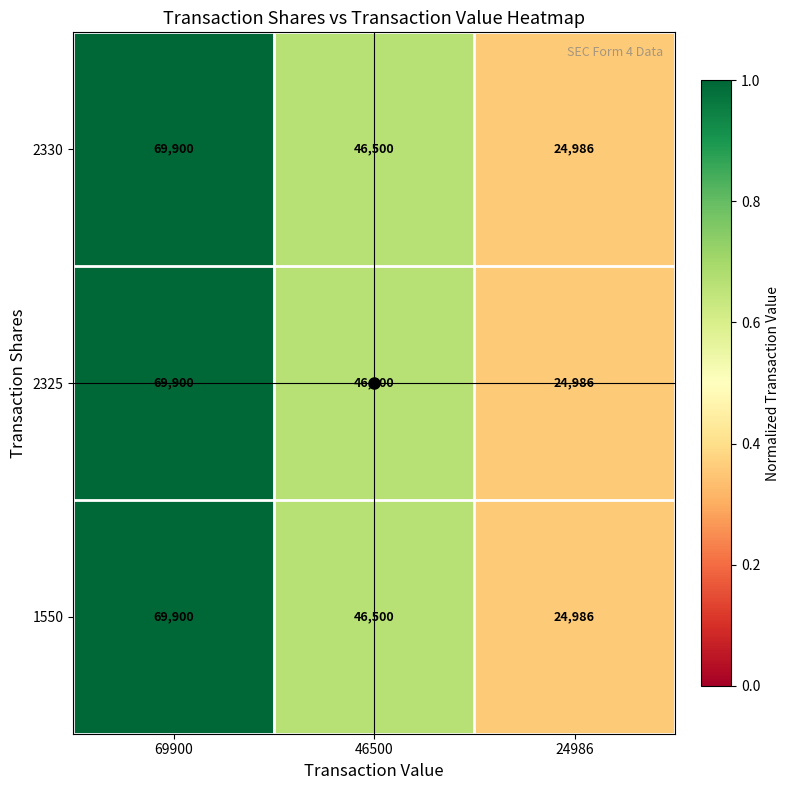

What is the difference between the second highest and minimum values in the 1550 series?

21514